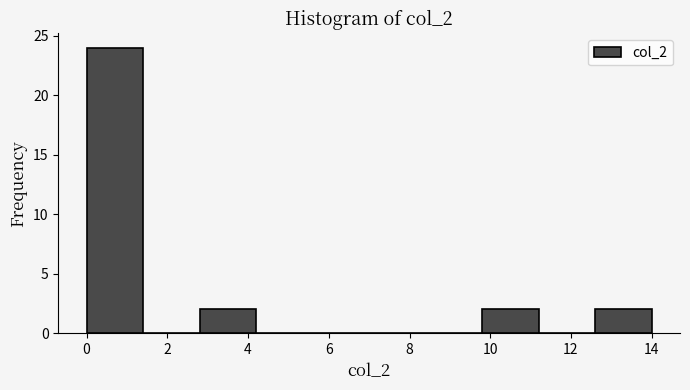

Reading left to right, transcribe this chart: for each bar, give the range it covers on the x-axis and its height. The values are not printed on the chart, so give them approximately, as read against the axis.

0.0 to 1.4: 24
1.4 to 2.8: 0
2.8 to 4.2: 2
4.2 to 5.6: 0
5.6 to 7.0: 0
7.0 to 8.4: 0
8.4 to 9.8: 0
9.8 to 11.2: 2
11.2 to 12.6: 0
12.6 to 14.0: 2